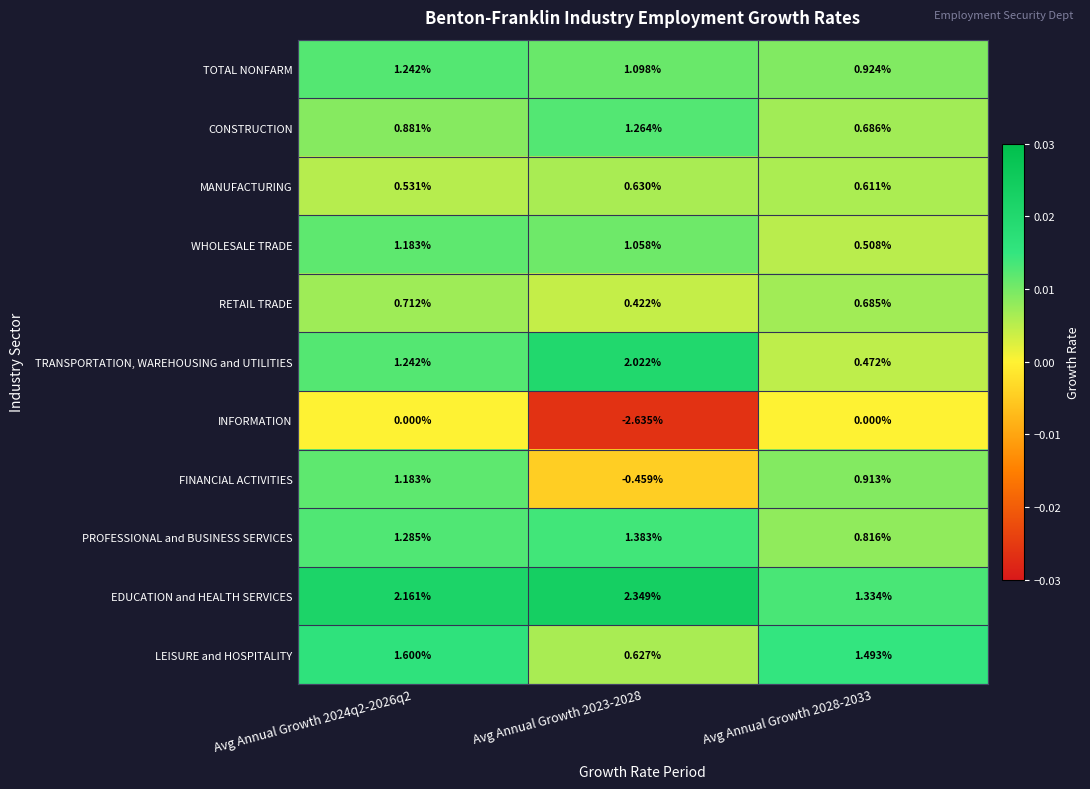

Which series has the largest range (max minus min)?

INFORMATION